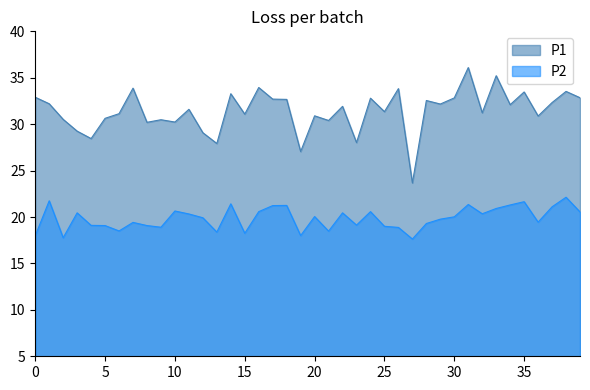

How many values in the P1 series are below 31?

15